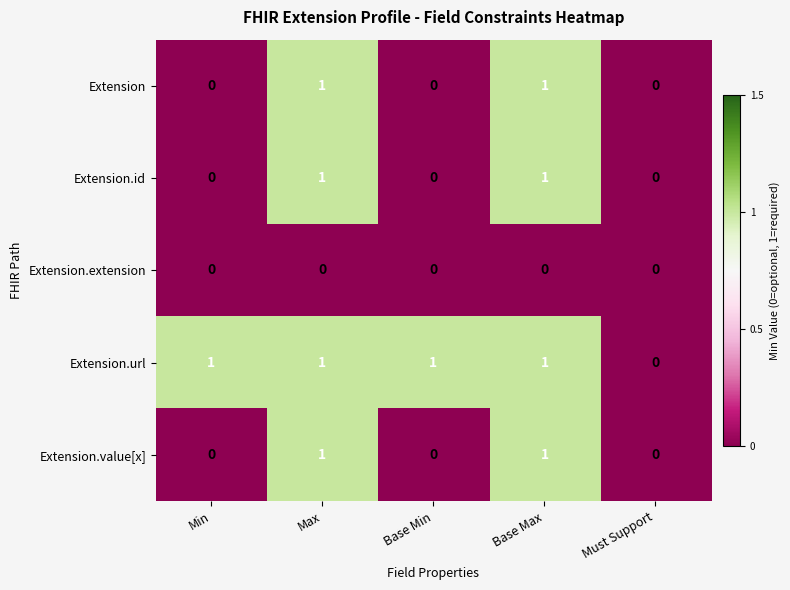

What is the total value across all series at Base Max?

4